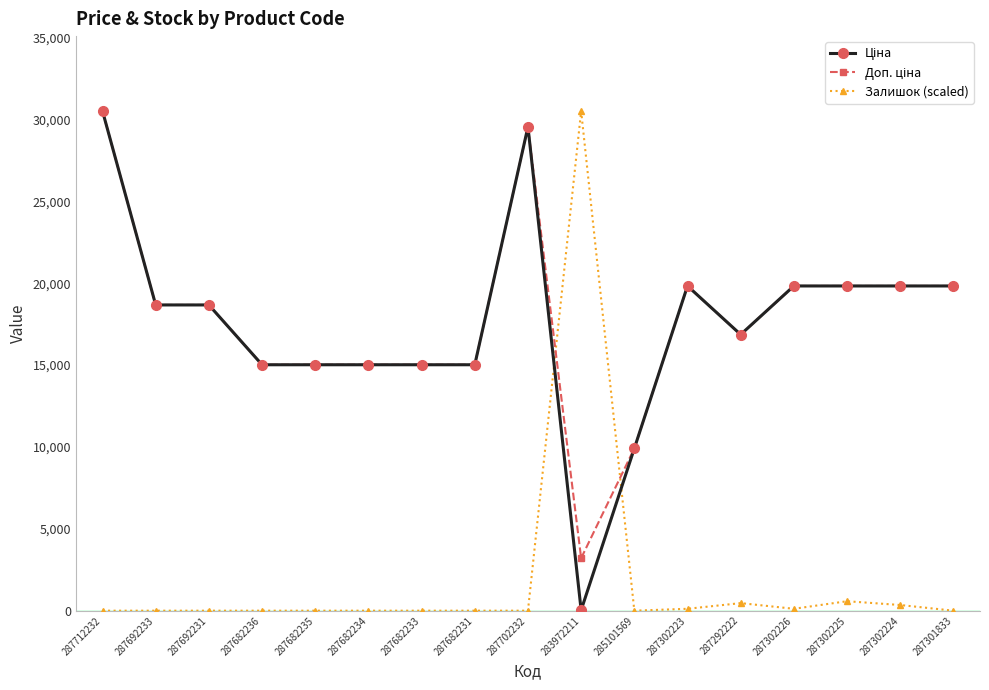

What is the difference between the highest and lowest values at 287301833?

19831.1